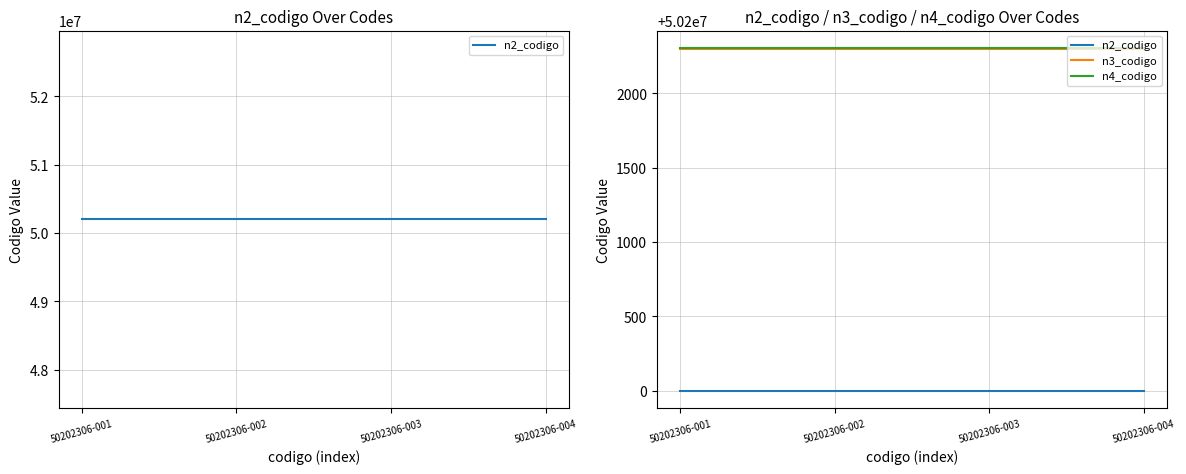

True or false: n2_codigo has more than 2 points higher than both neighbors.

False